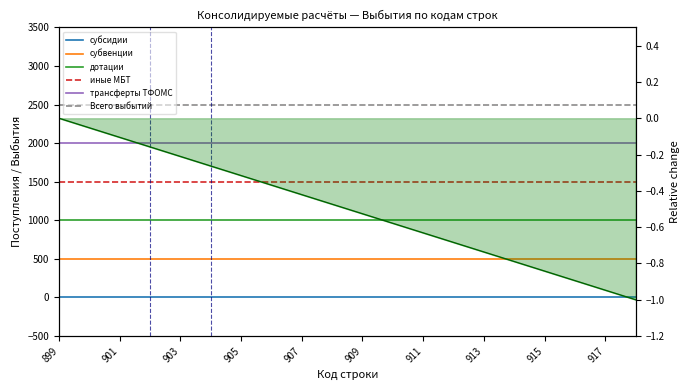

Is it true that дотации equals 1000 at 913?

True